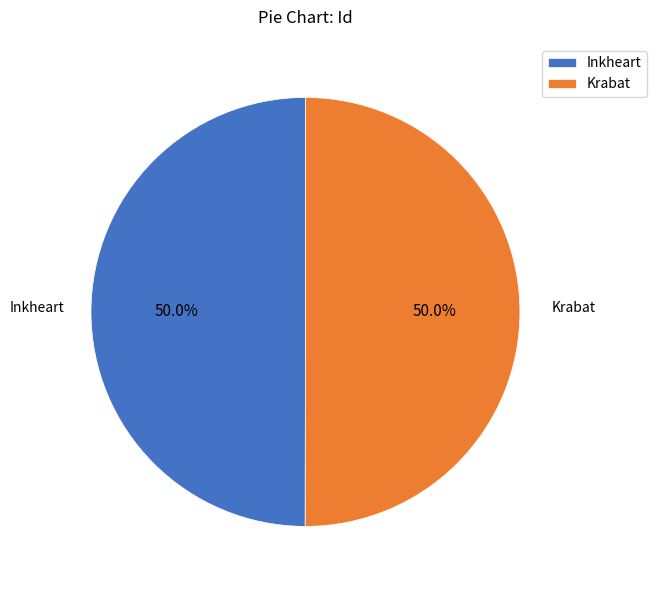

True or false: Inkheart accounts for 50% of the total.

True